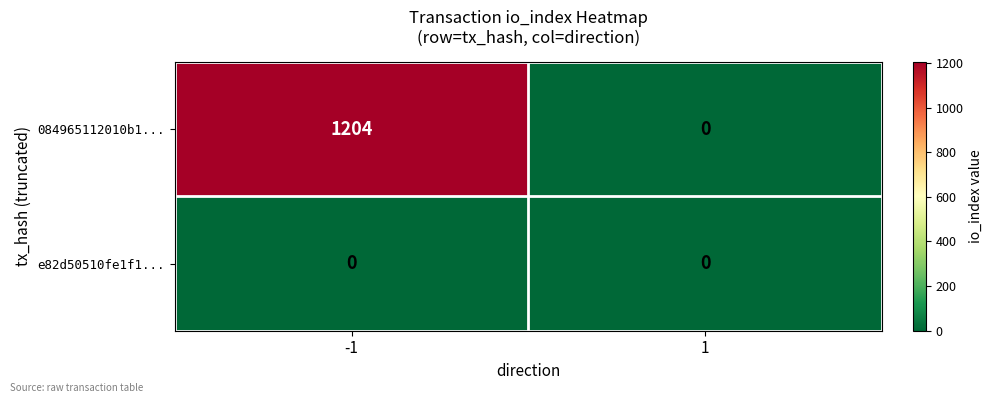

The value of 084965112010b1... at -1 is 1839. True or false?

False